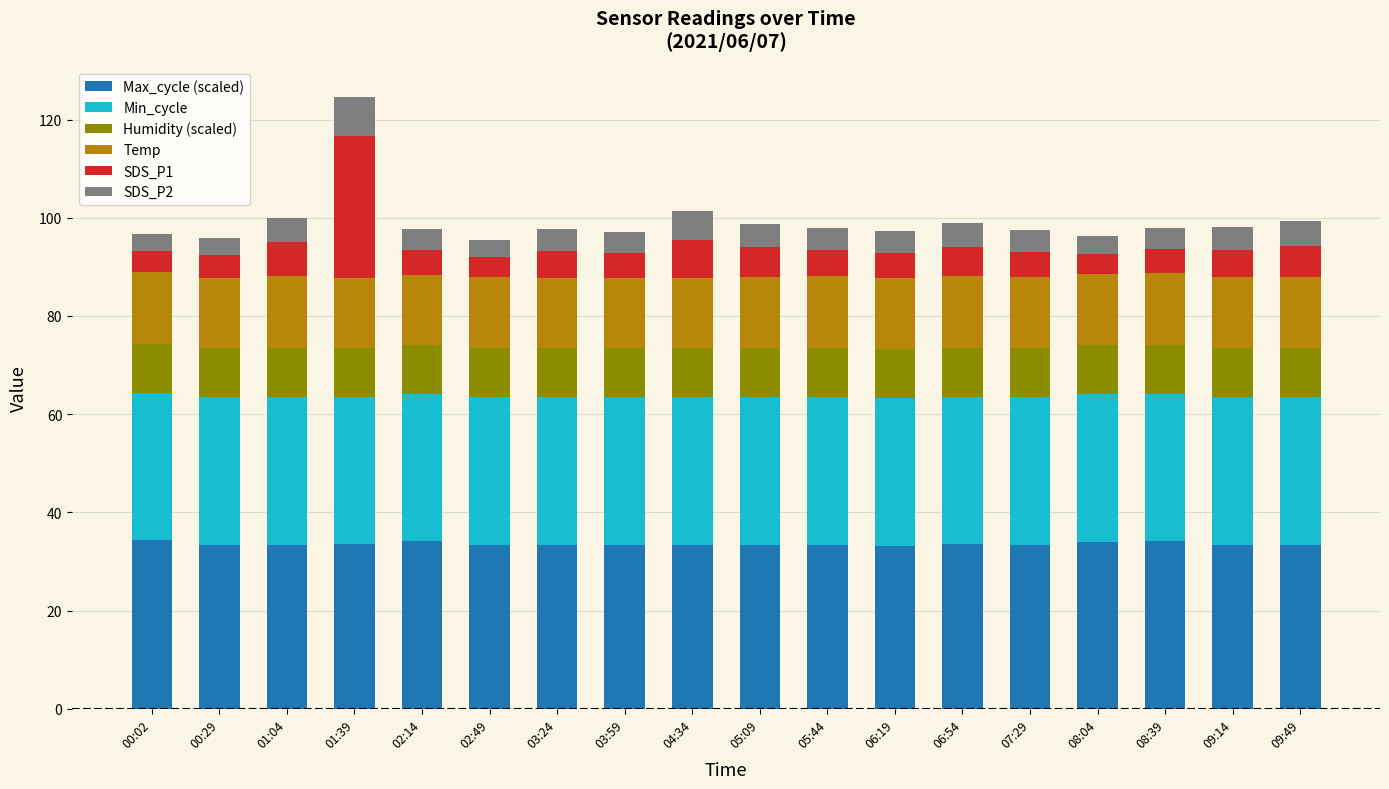

At which category is the sum across all series the highest?

01:39